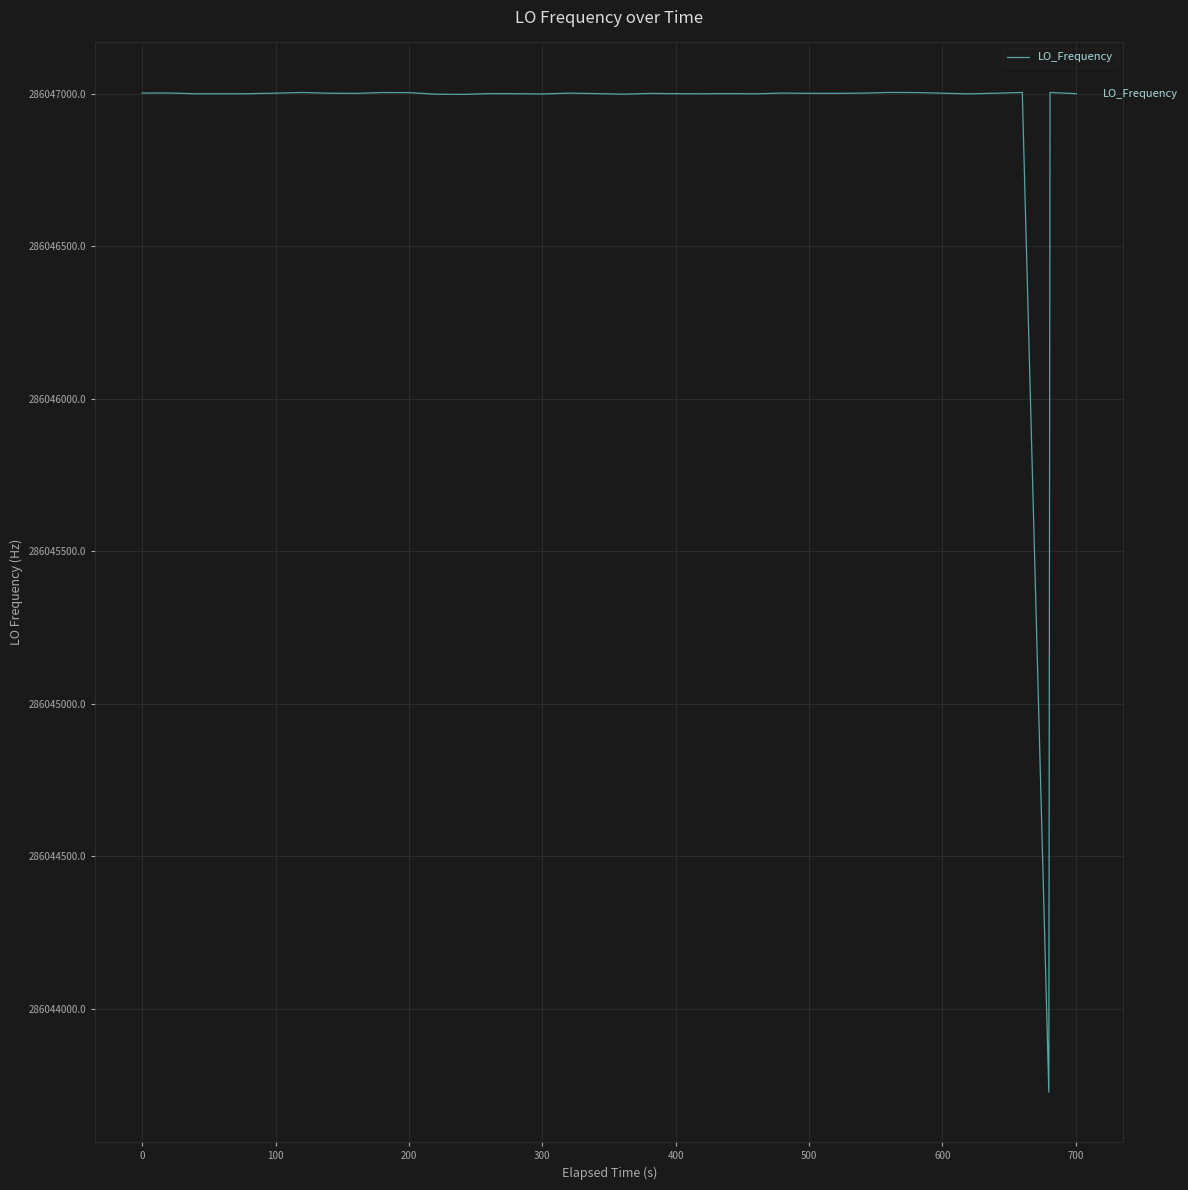

What is the difference between the maximum and minimum values?

3276.9